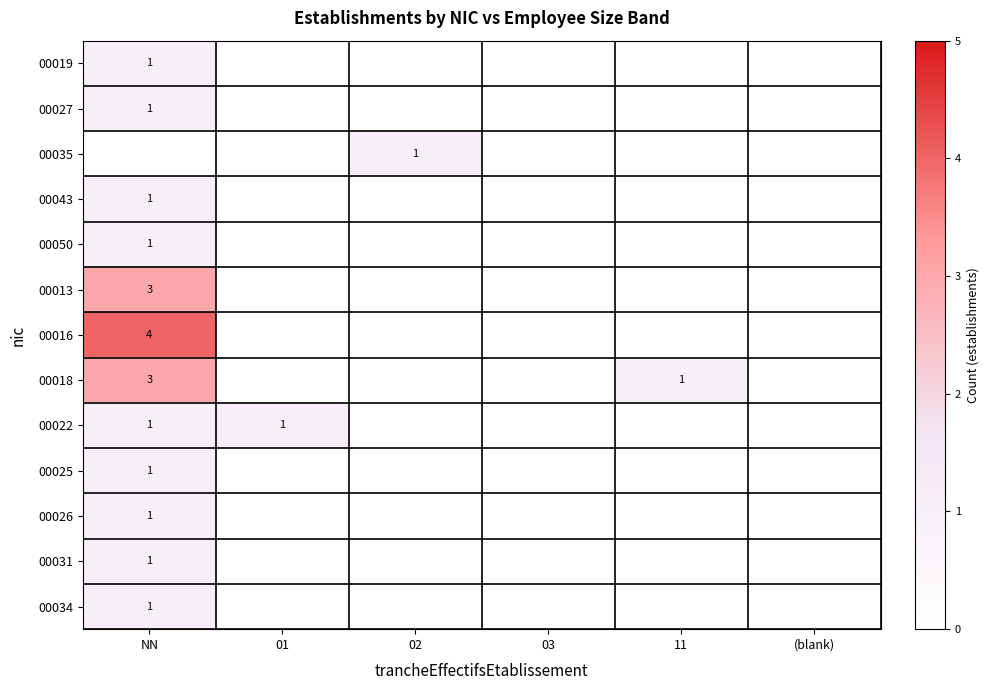

True or false: 00013 has a value of 3 at NN.

True